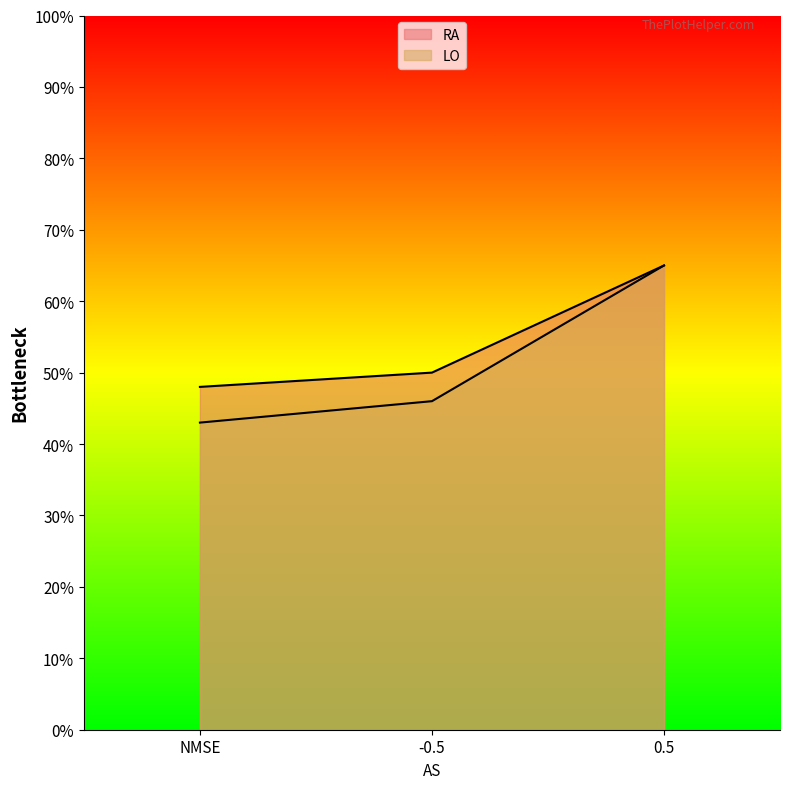

Is it true that RA equals 0.1 at NMSE?

False